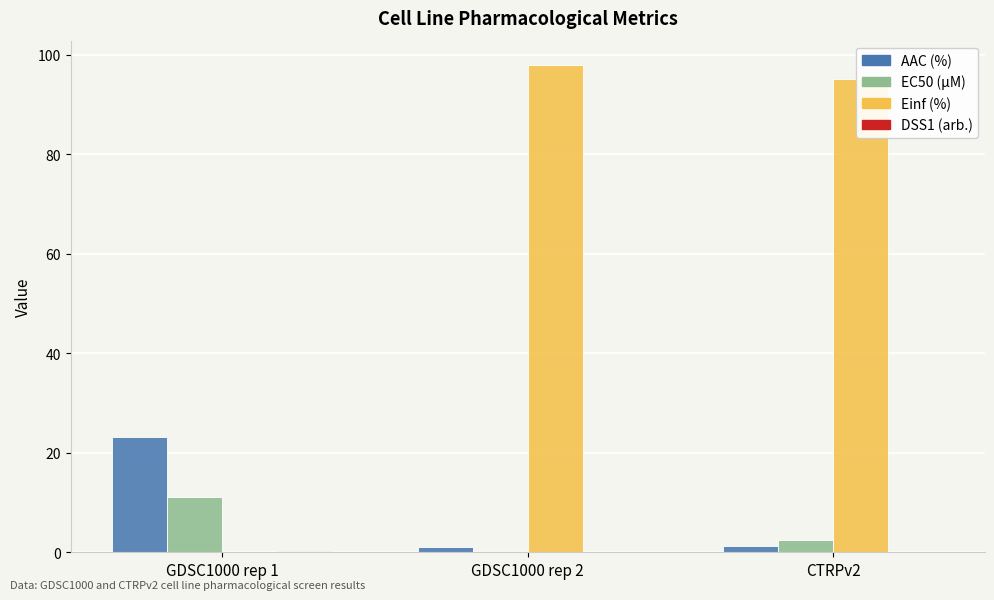

What is the spread (max minus min) of values at GDSC1000 rep 1?

23.2